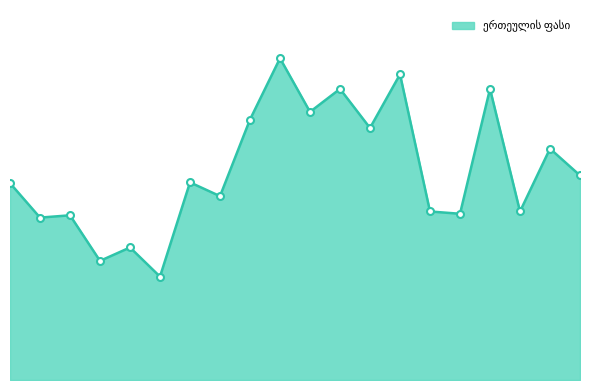

Is this an area chart (filled region under the line)?

Yes